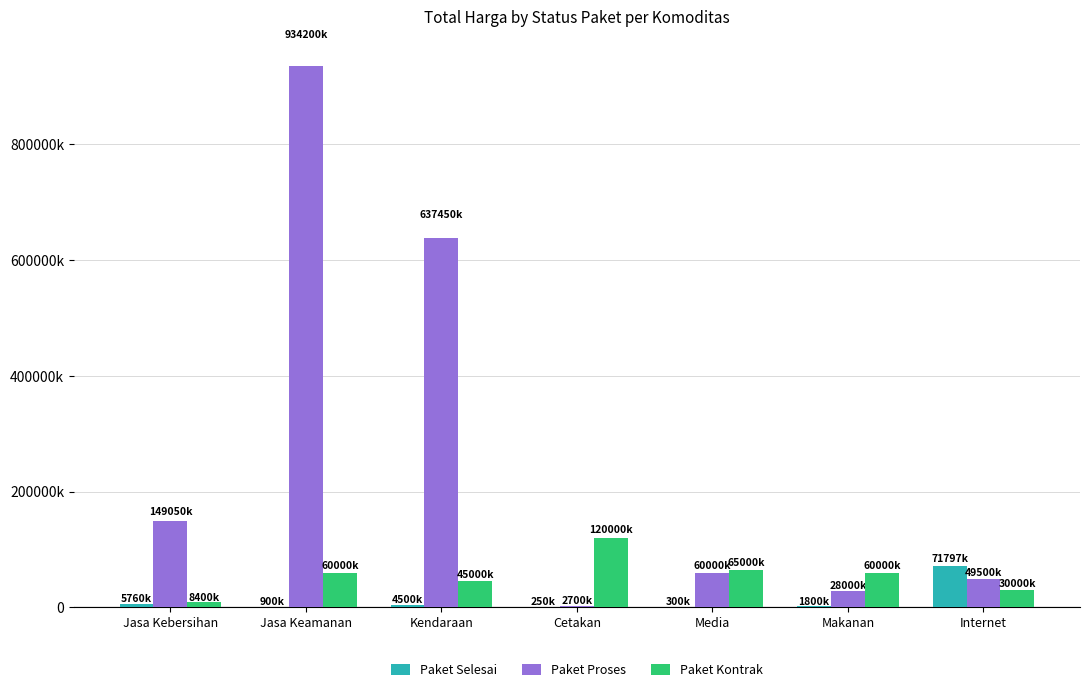

List the series in order of their peak value, lowest first.

Paket Selesai, Paket Kontrak, Paket Proses